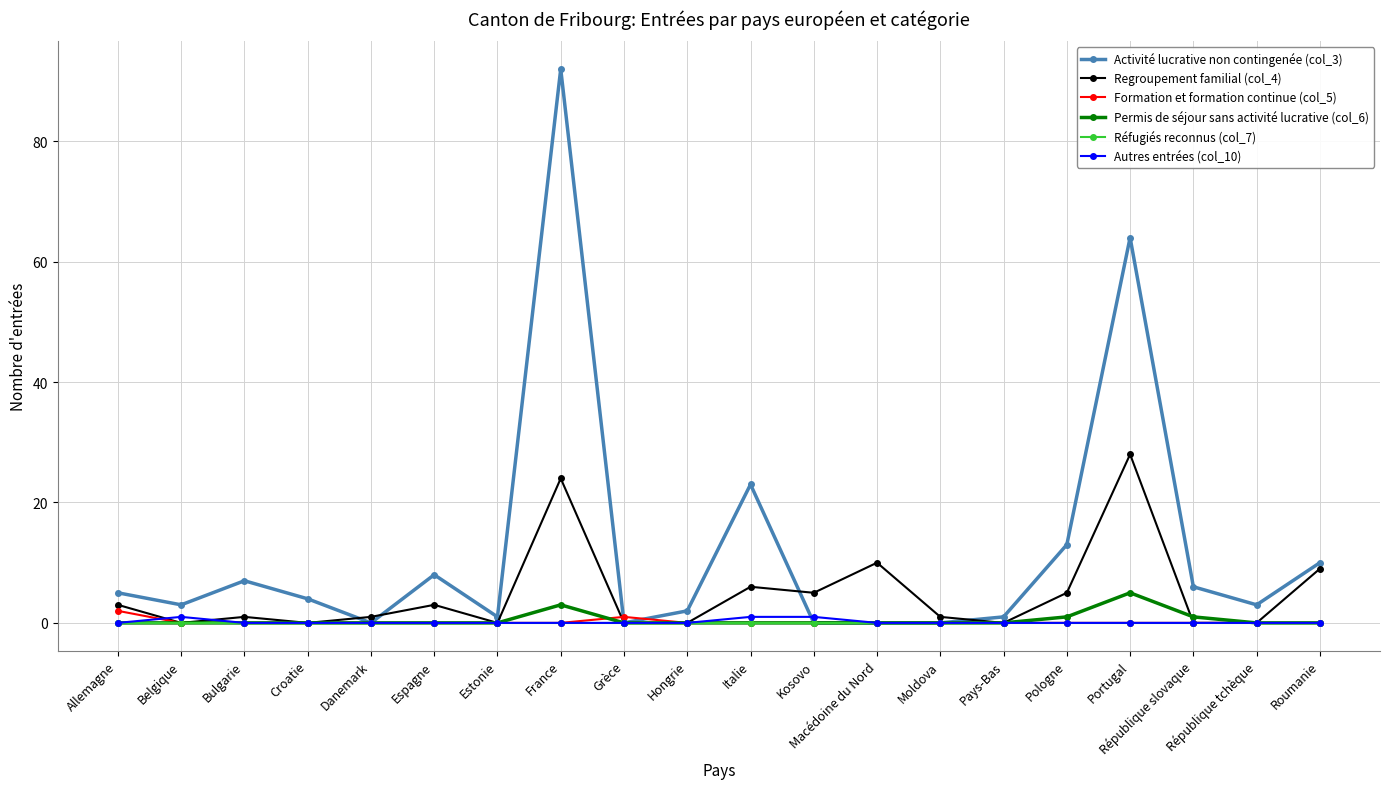

True or false: Formation et formation continue (col_5) and Activité lucrative non contingenée (col_3) cross at least once.

True